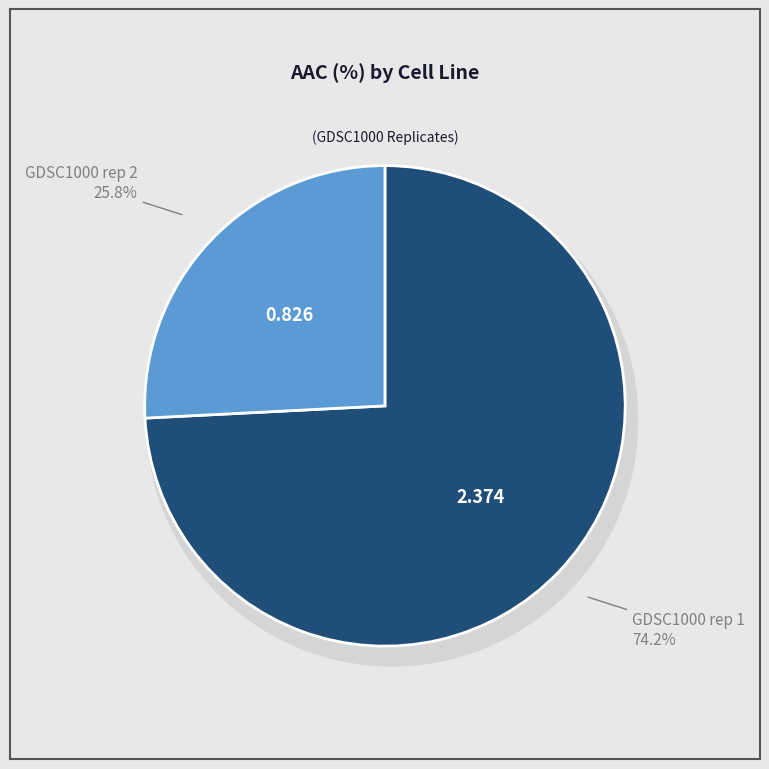

What is the change in value from GDSC1000 rep 1 to GDSC1000 rep 2?

-1.5